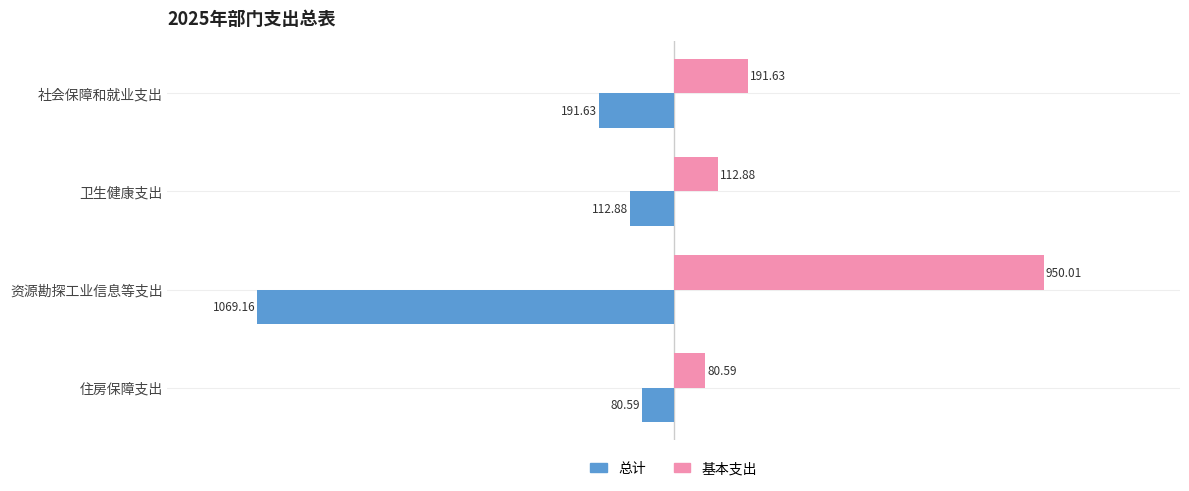

At 资源勘探工业信息等支出, list the series in order from largest to smallest.

基本支出, 总计